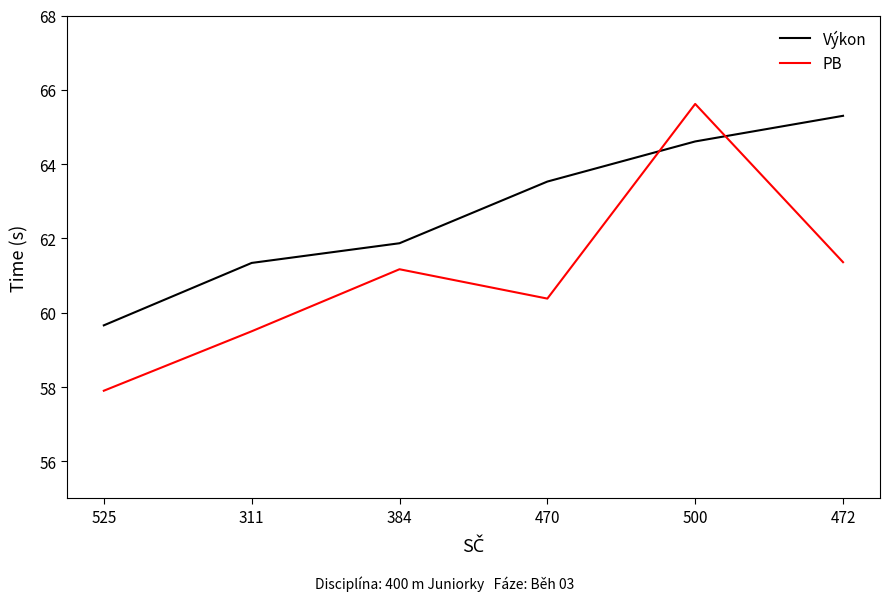

At how many categories does at least one series exceed 62?

3